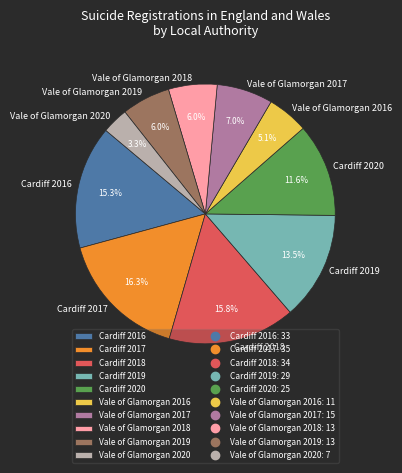

To the nearest percent, what is the combined percentage of Cardiff 2020 and Cardiff 2018?

27%